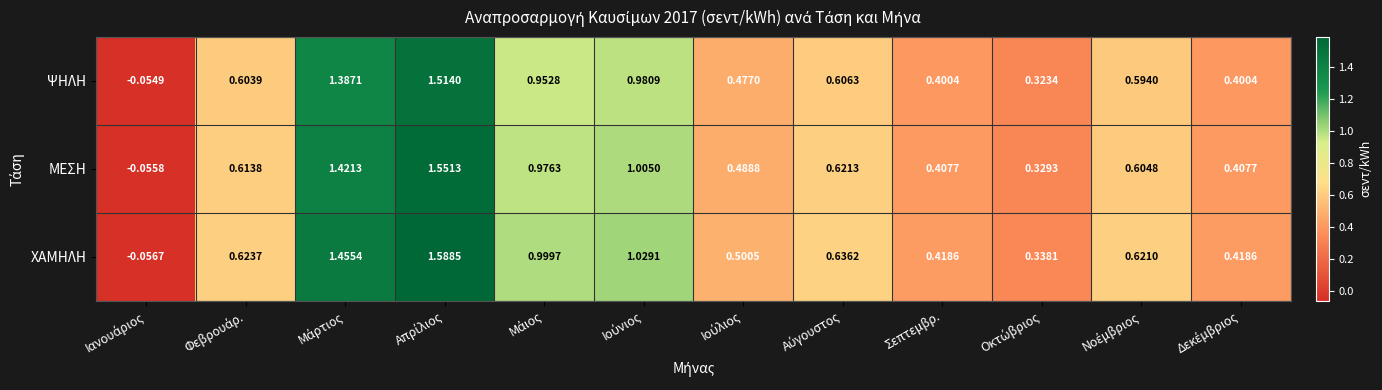

Rank the series by their maximum value, from lowest to highest.

ΨΗΛΗ, ΜΕΣΗ, ΧΑΜΗΛΗ